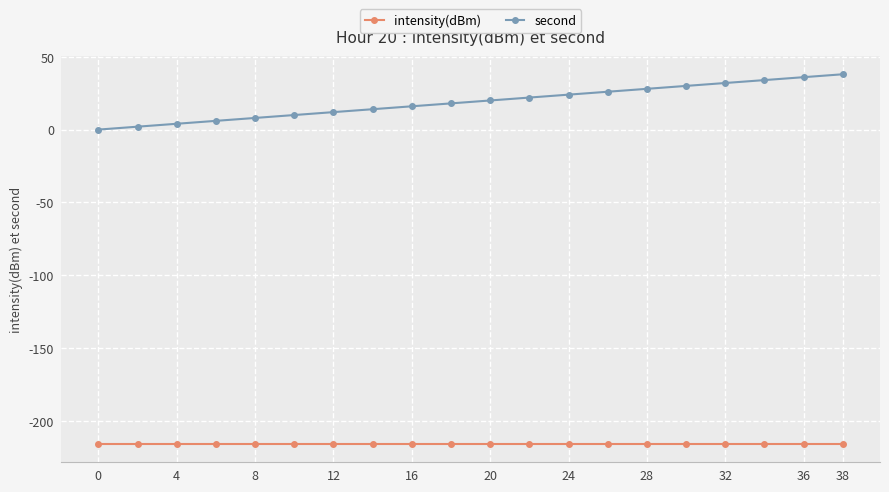

How many categories are shown in the chart?

20